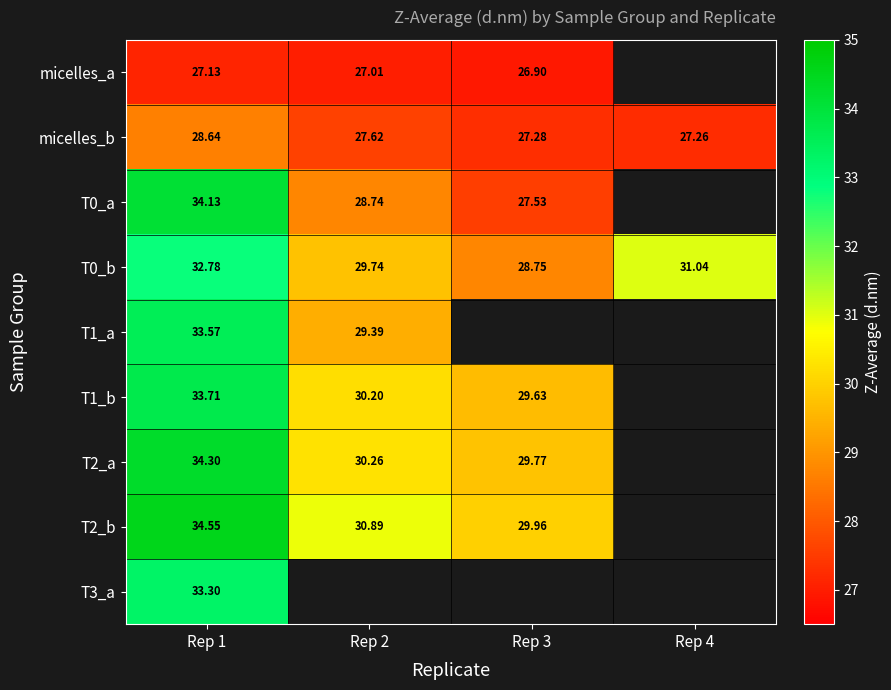

What is the average value of the micelles_b series?

27.7